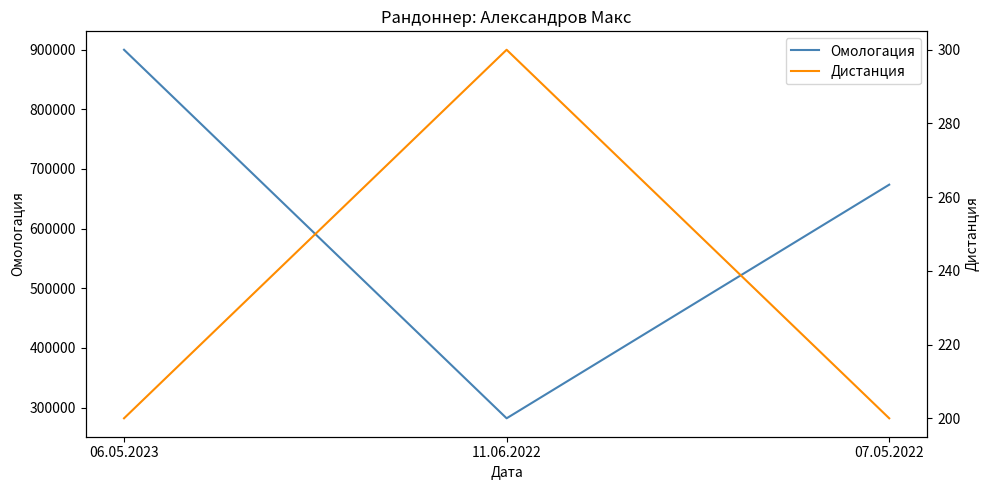

Reading left to right, extract all data points from this chart.

Омологация: 06.05.2023=899795	11.06.2022=282081	07.05.2022=673666
Дистанция: 06.05.2023=200	11.06.2022=300	07.05.2022=200